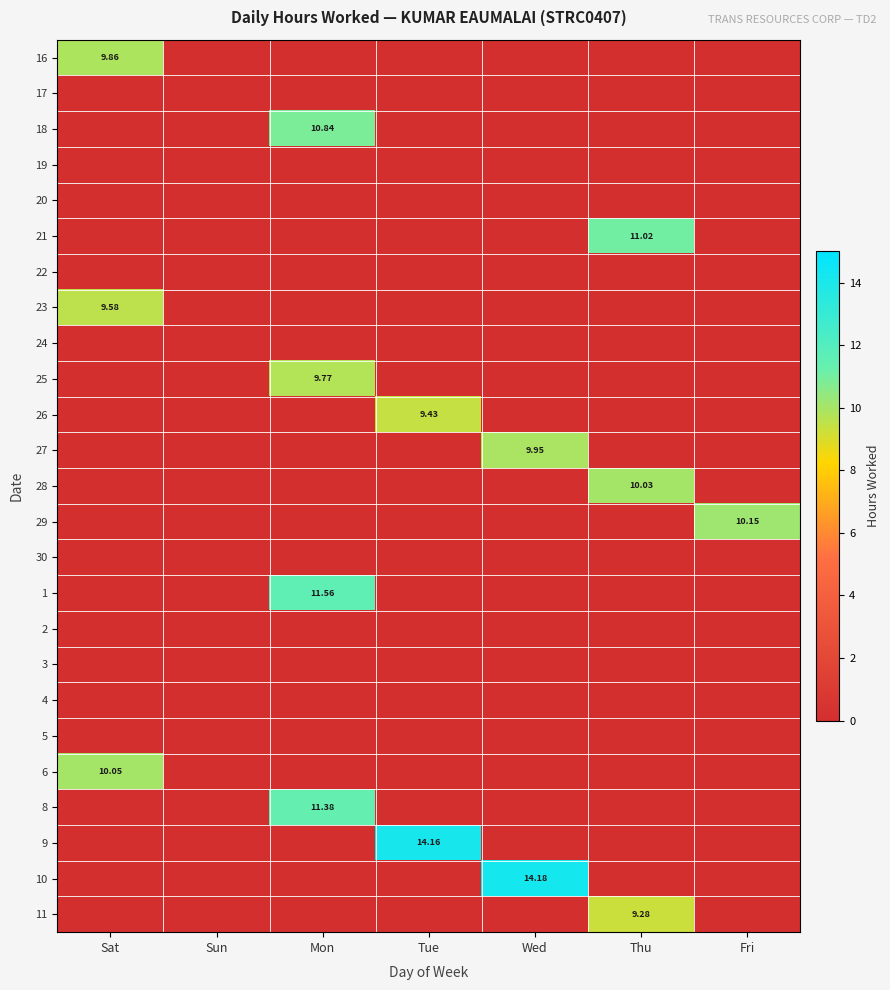

The 27 series shows -4.3 at Mon. True or false?

False